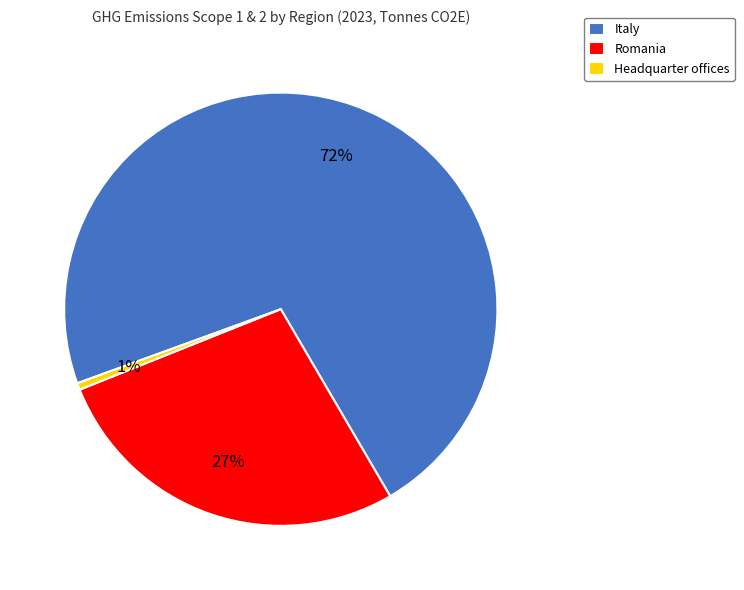

To the nearest percent, what is the combined percentage of Headquarter offices and Romania?

28%